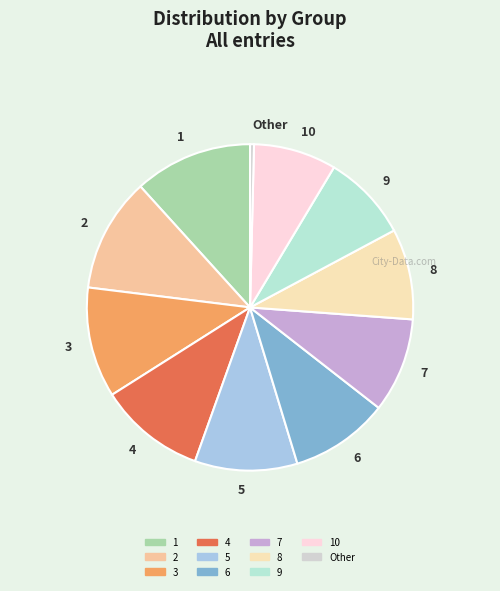

Is it true that 9 is 18% of the pie?

False